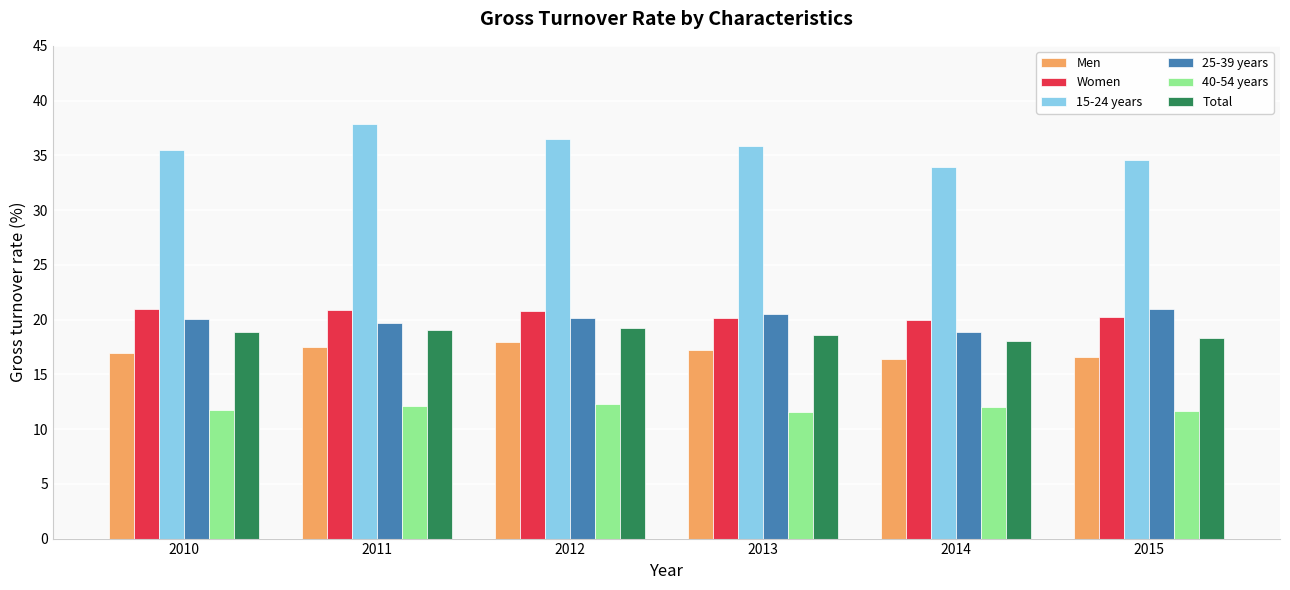

True or false: 25-39 years has a value of 5.5 at 2013.

False